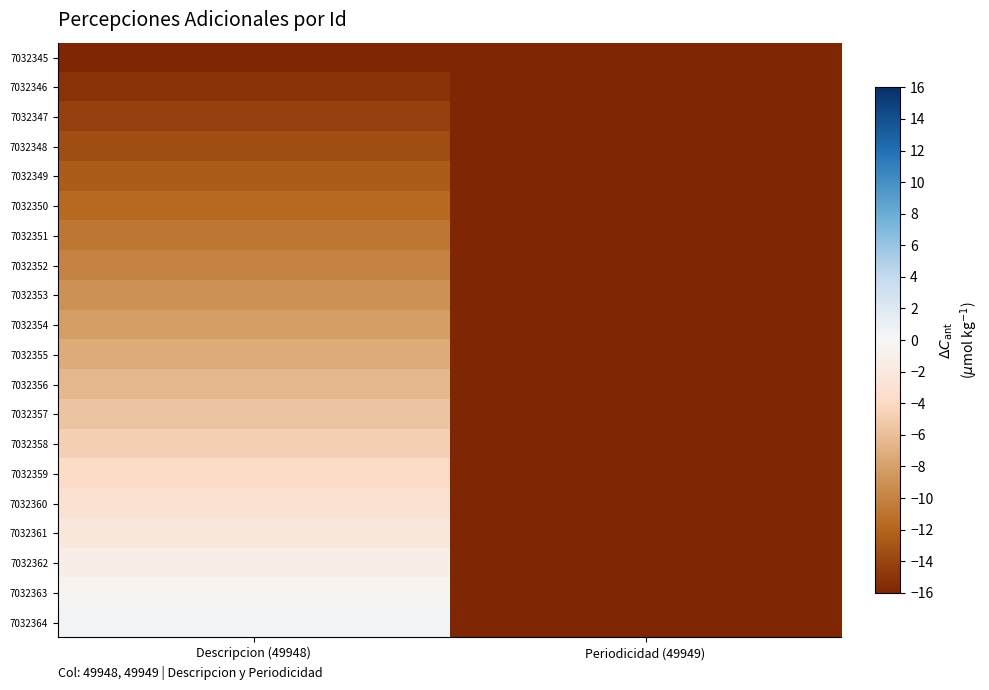

What is the smallest value displayed?

-16.0